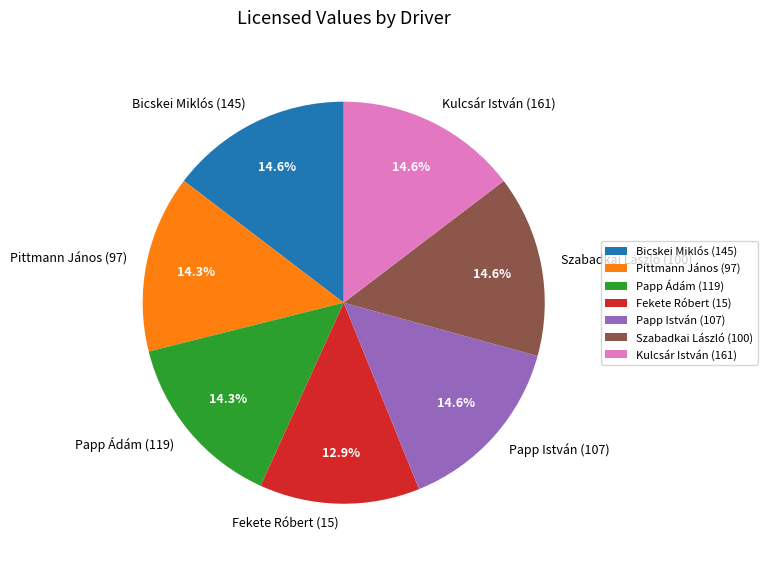

Does Pittmann János (97) account for over 50% of the chart?

No